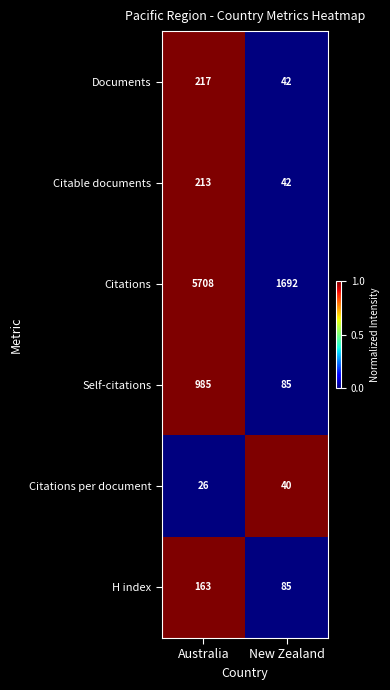

Which label corresponds to the smallest value in the chart?

Australia